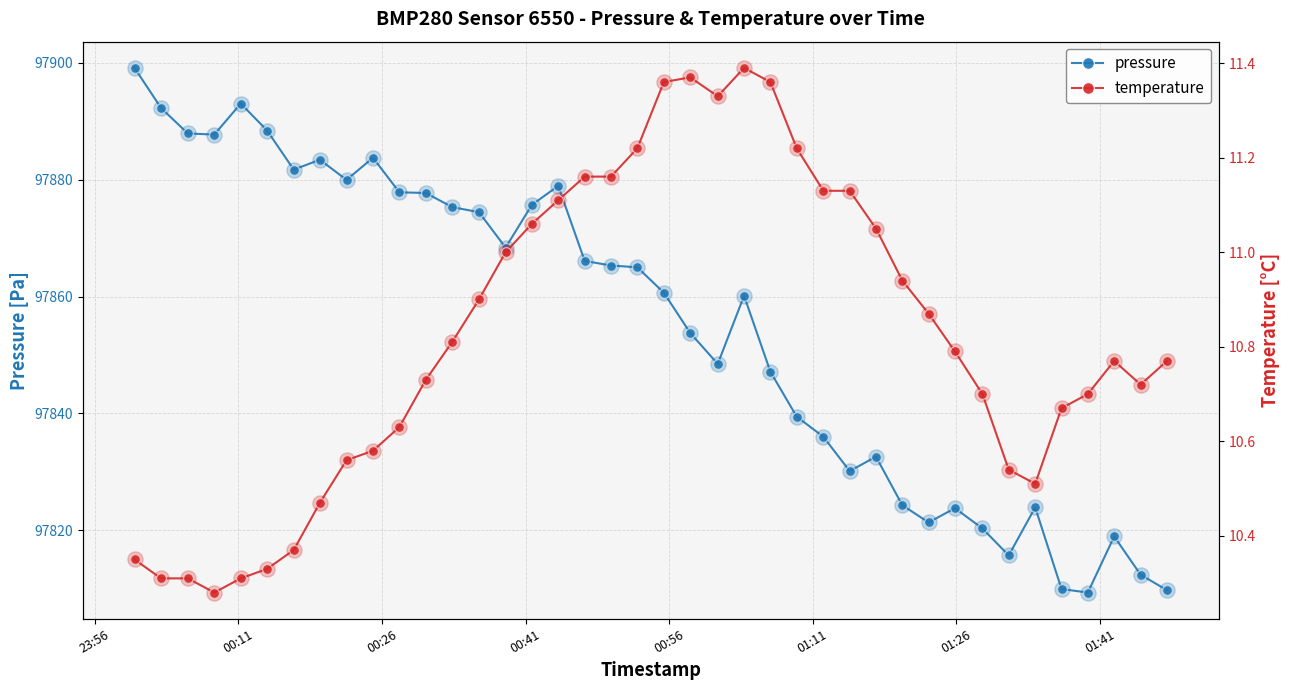

Which series reaches the maximum Y coordinate?

pressure